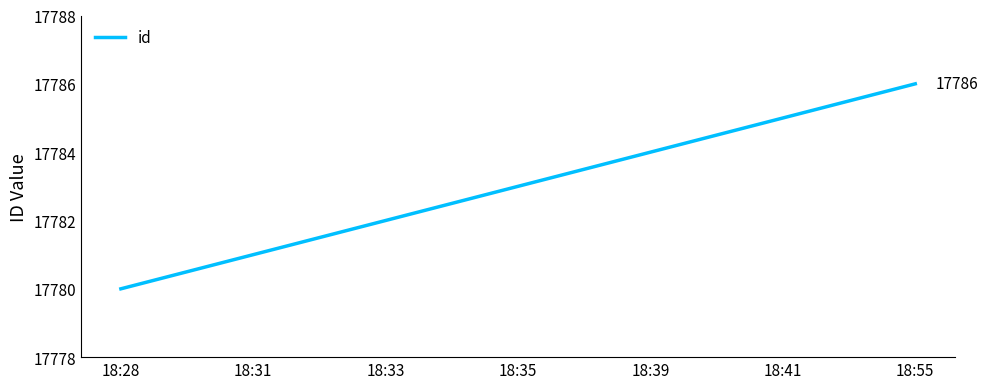

Between 18:33 and 18:39, which is larger?

18:39